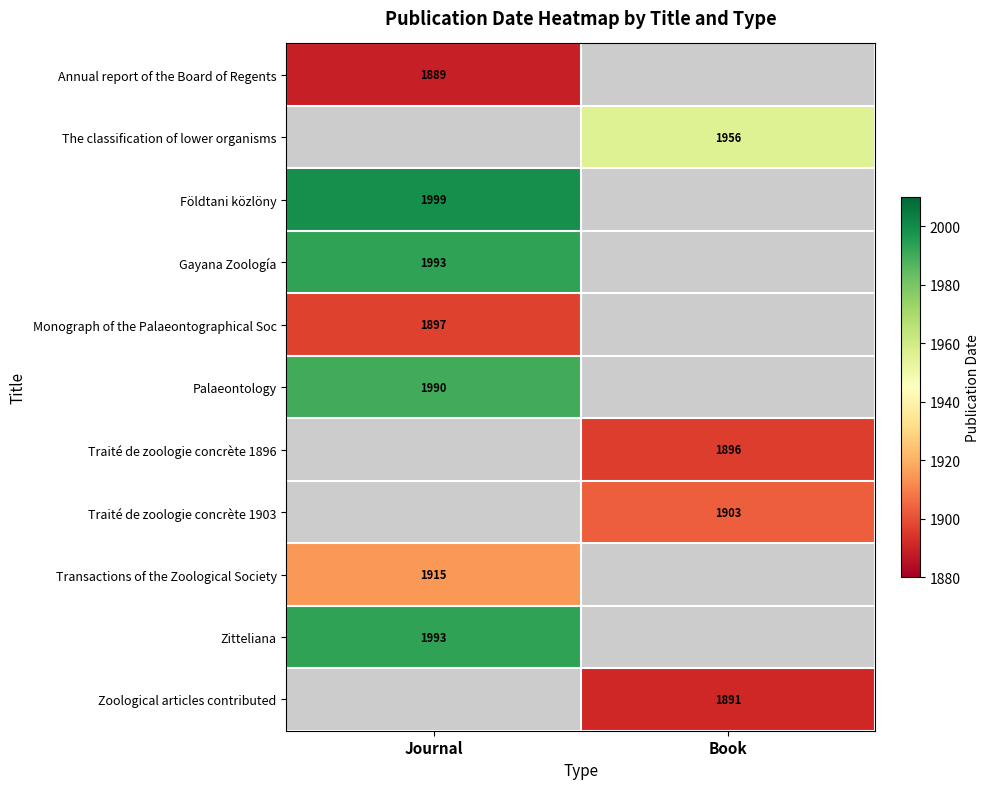

Is it true that Zitteliana equals 844 at Journal?

False